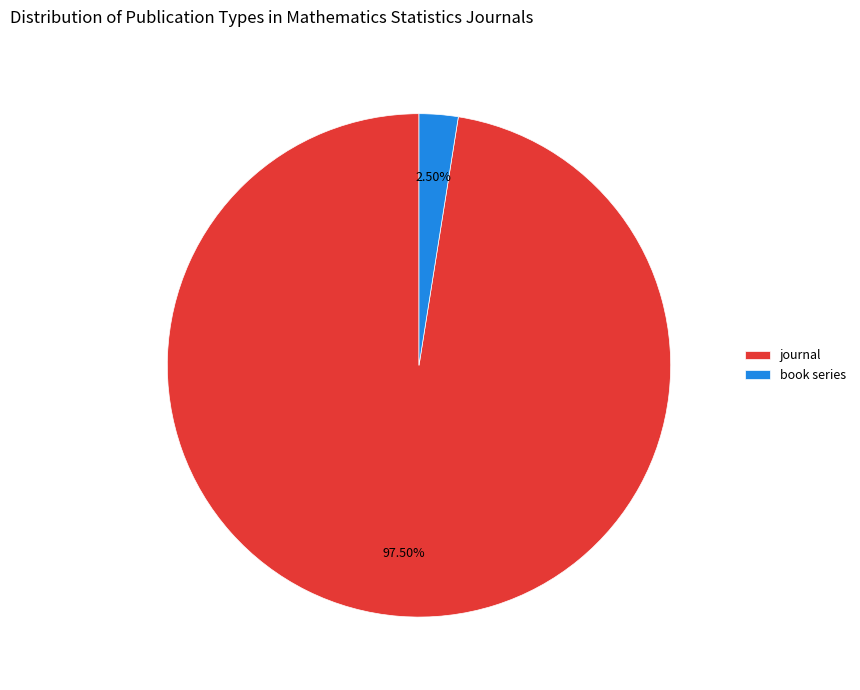

Count the number of slices in the pie.

2